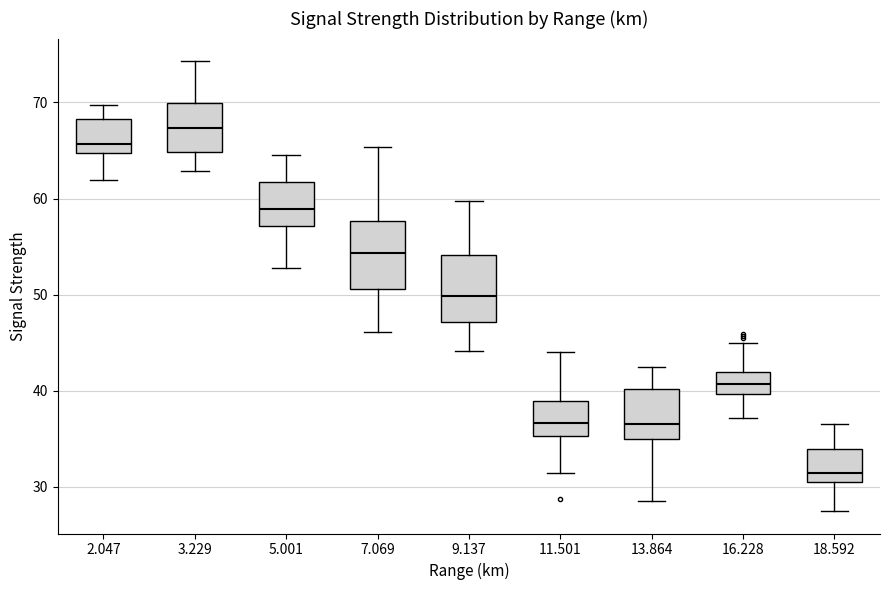

Which box's median line is the highest?

3.229